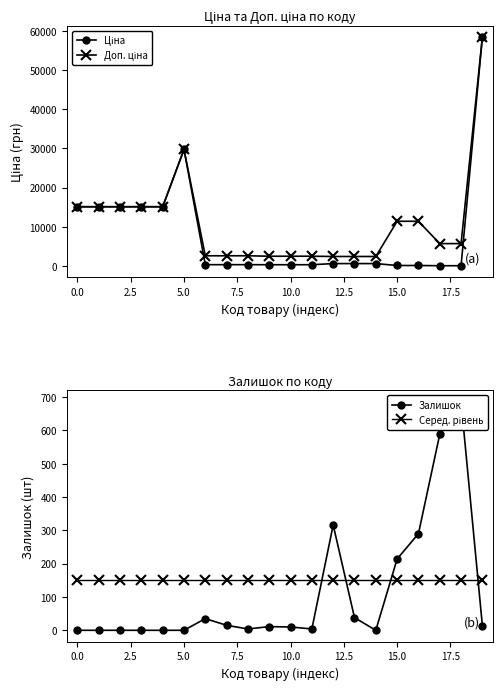

True or false: Залишок and Серед. рівень intersect in this chart.

True